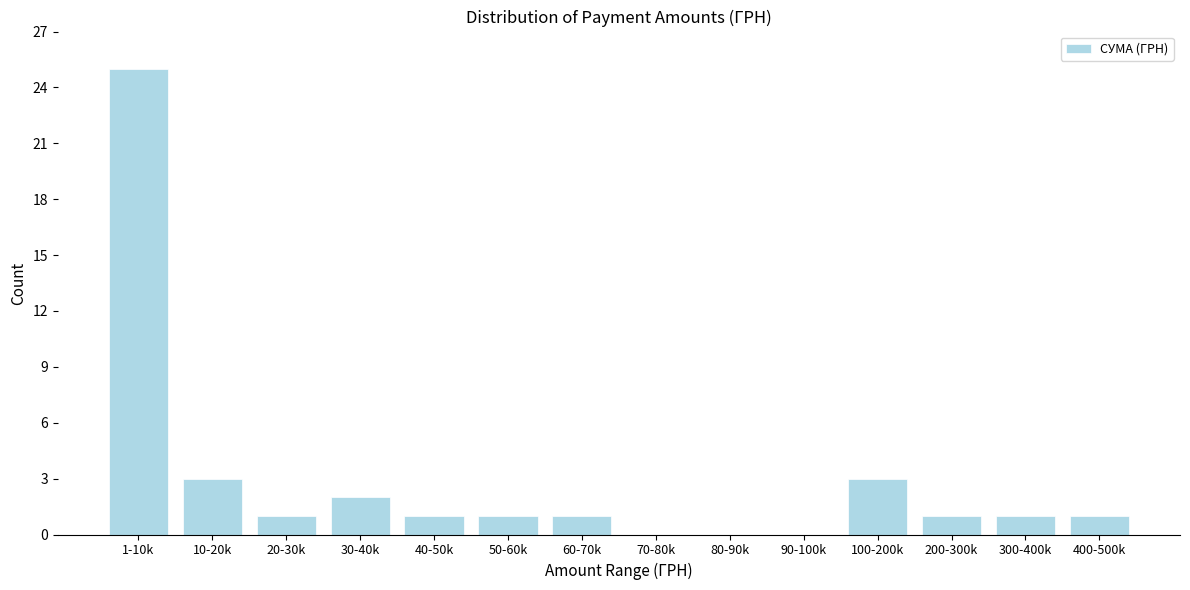

Reading left to right, extract all data points from this chart.

1-10k=25	10-20k=3	20-30k=1	30-40k=2	40-50k=1	50-60k=1	60-70k=1	70-80k=0	80-90k=0	90-100k=0	100-200k=3	200-300k=1	300-400k=1	400-500k=1